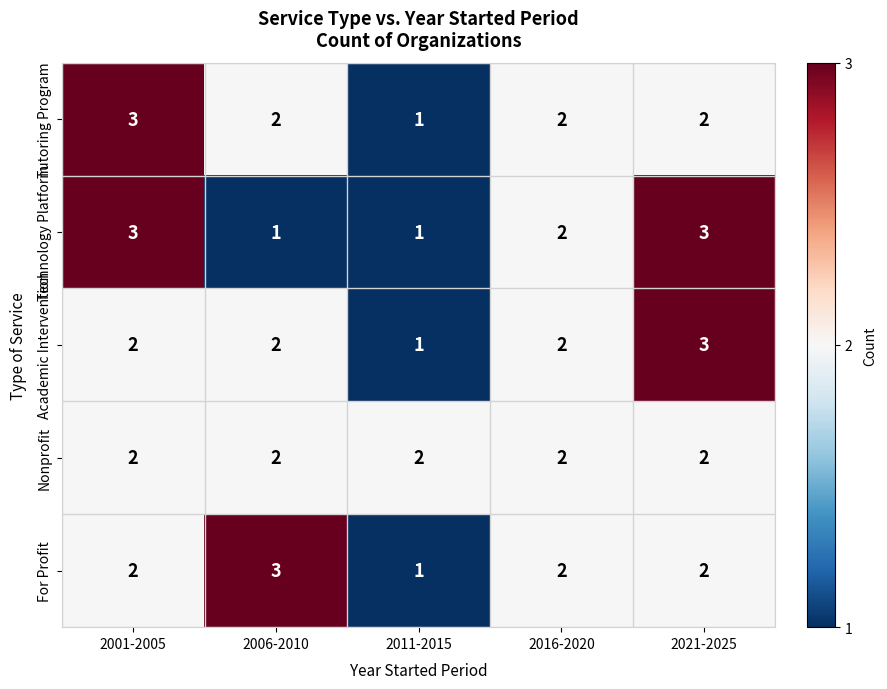

Which category has the lowest value in the Tutoring Program series?

2011-2015